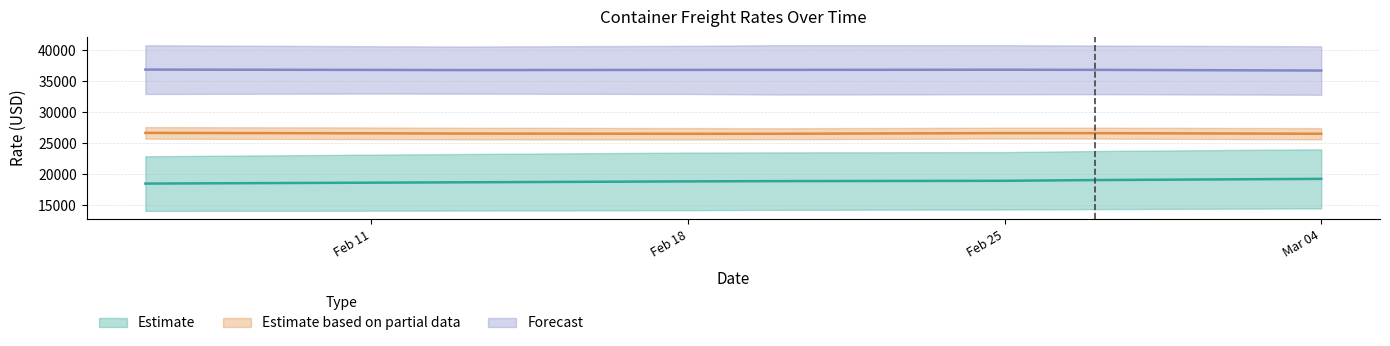

True or false: 1100 has a value of 14336 at 27.02.2025.

True